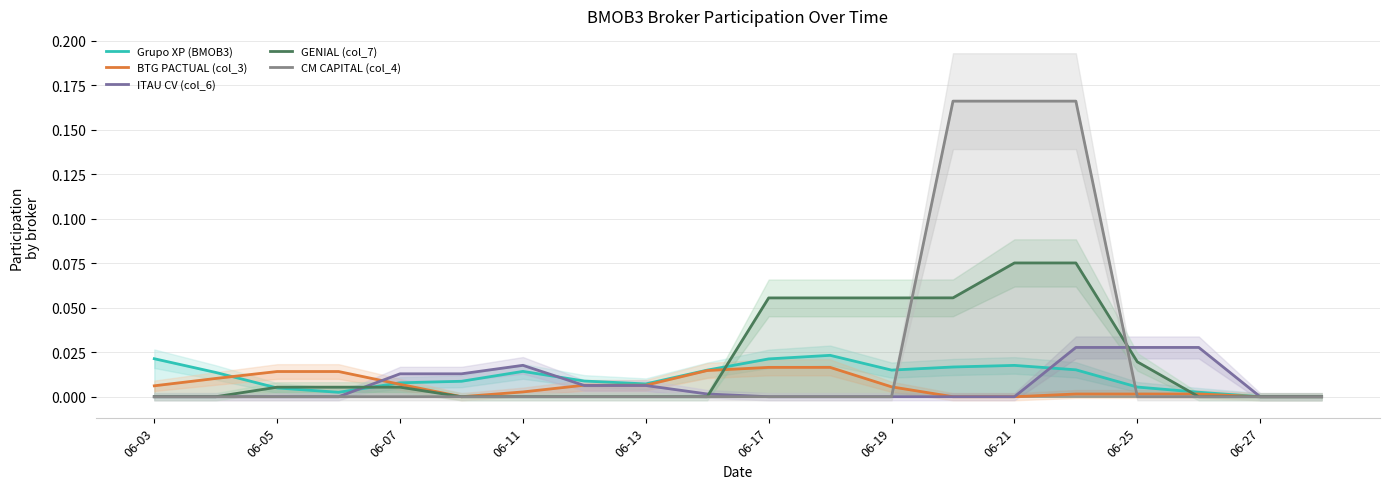

Is the value of GENIAL (col_7) at 06-07 greater than the value of BTG PACTUAL (col_3) at 19?

Yes